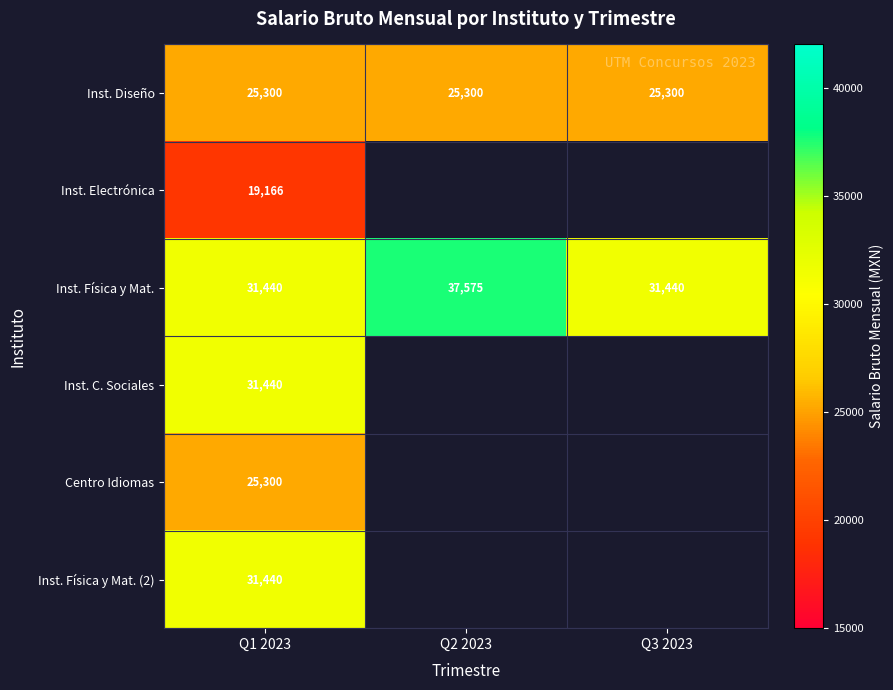

True or false: Inst. C. Sociales has a value of 44490.3 at Q1 2023.

False